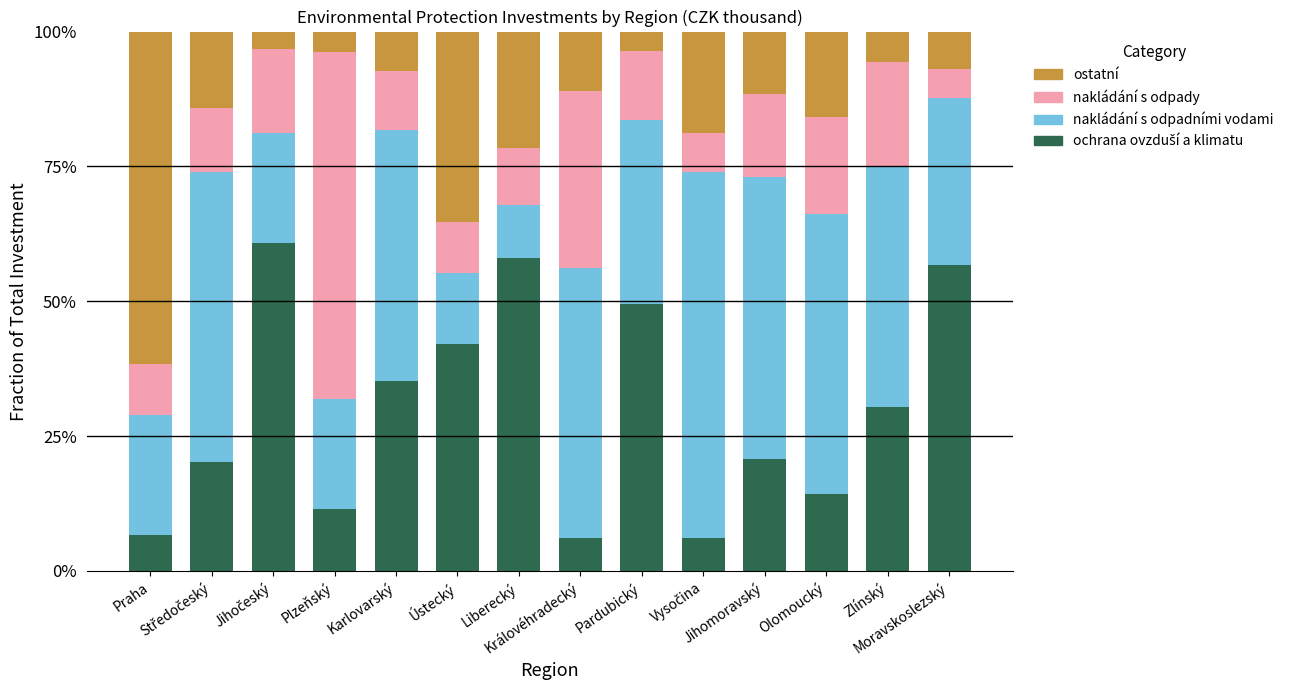

Are the bars horizontal?

No